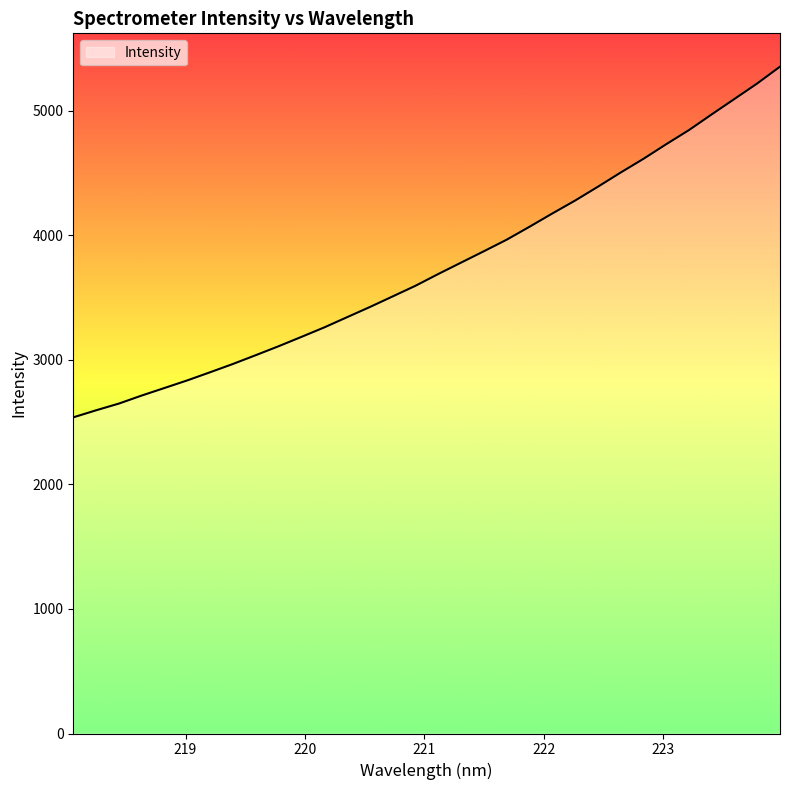

What is the difference between the maximum and minimum values?

2814.6